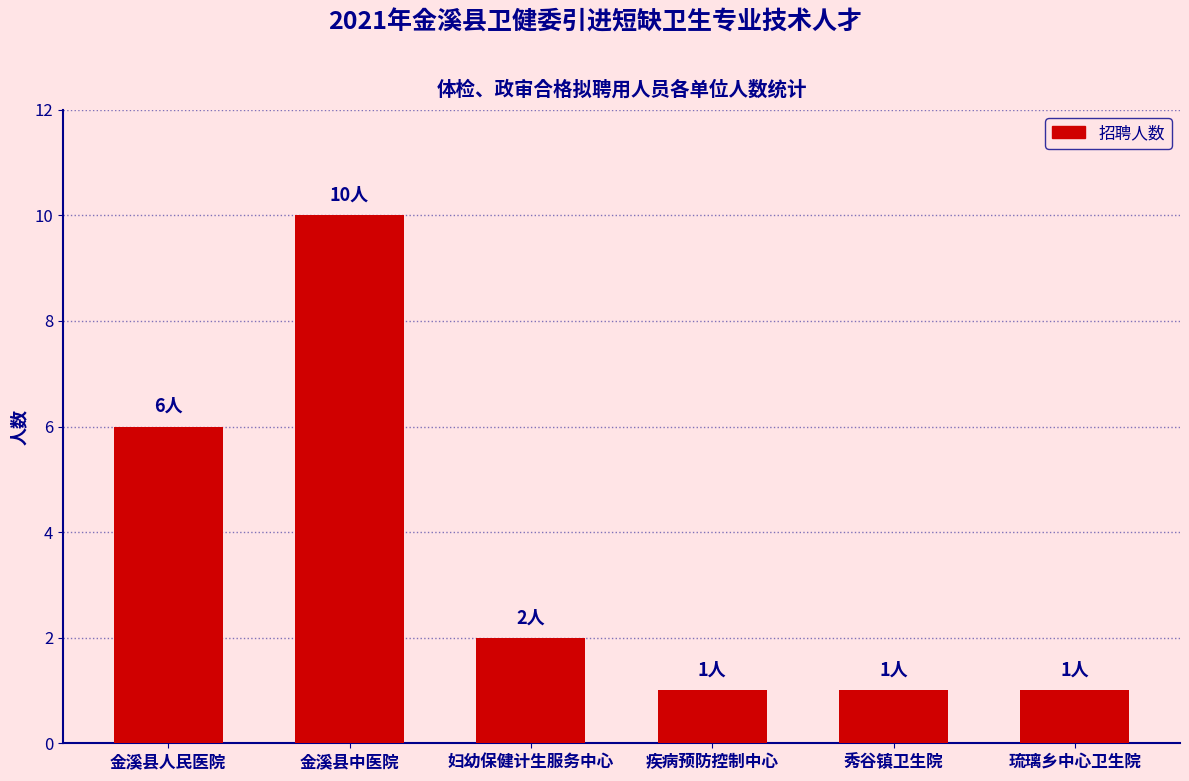

Reading left to right, list all the values displayed in this chart.

金溪县人民医院=6	金溪县中医院=10	妇幼保健计生服务中心=2	疾病预防控制中心=1	秀谷镇卫生院=1	琉璃乡中心卫生院=1